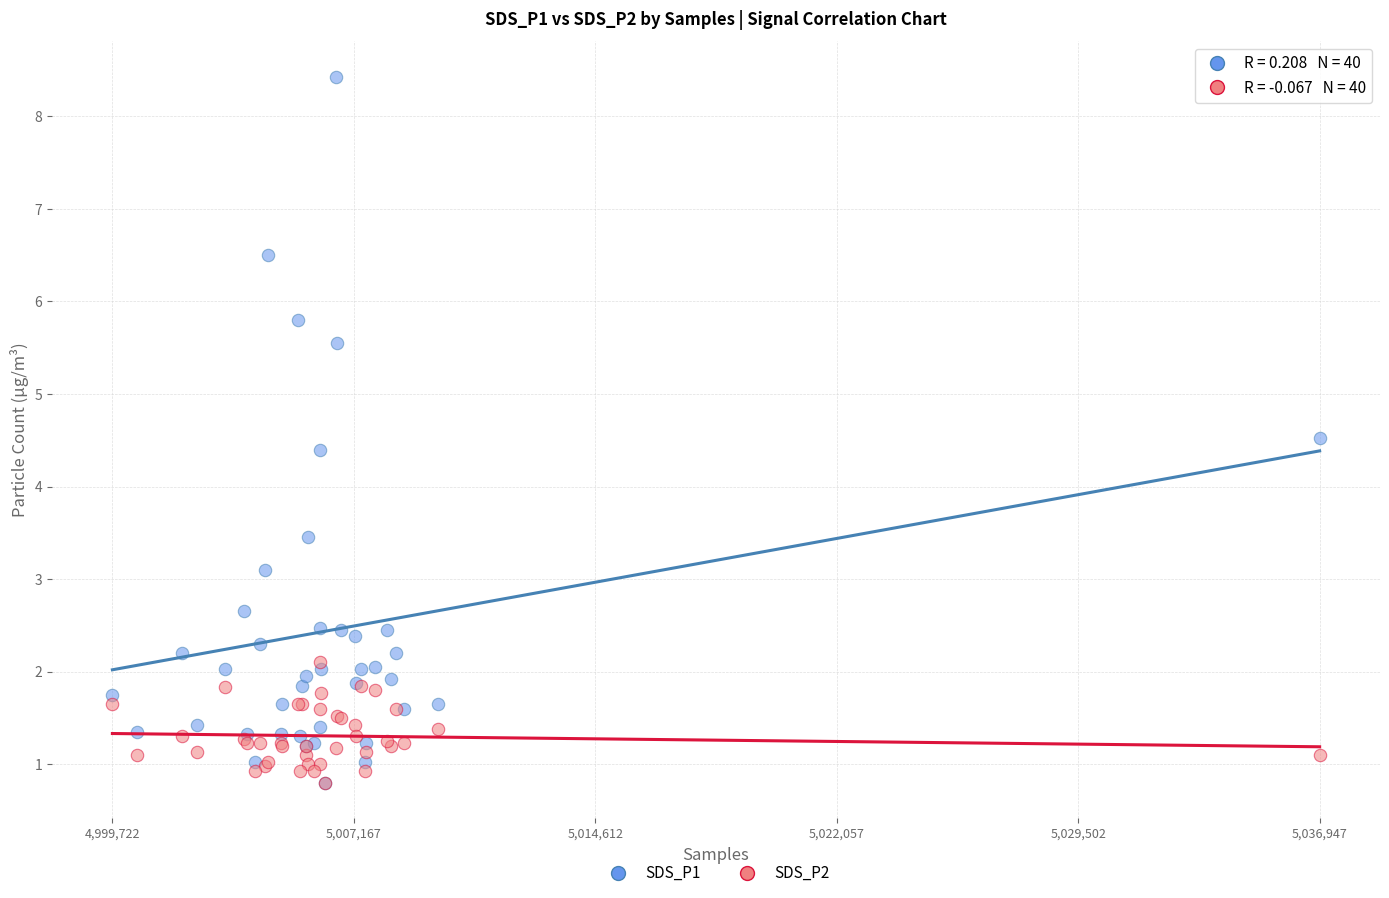

Across all series, what Y value is closest to 4?

4.4